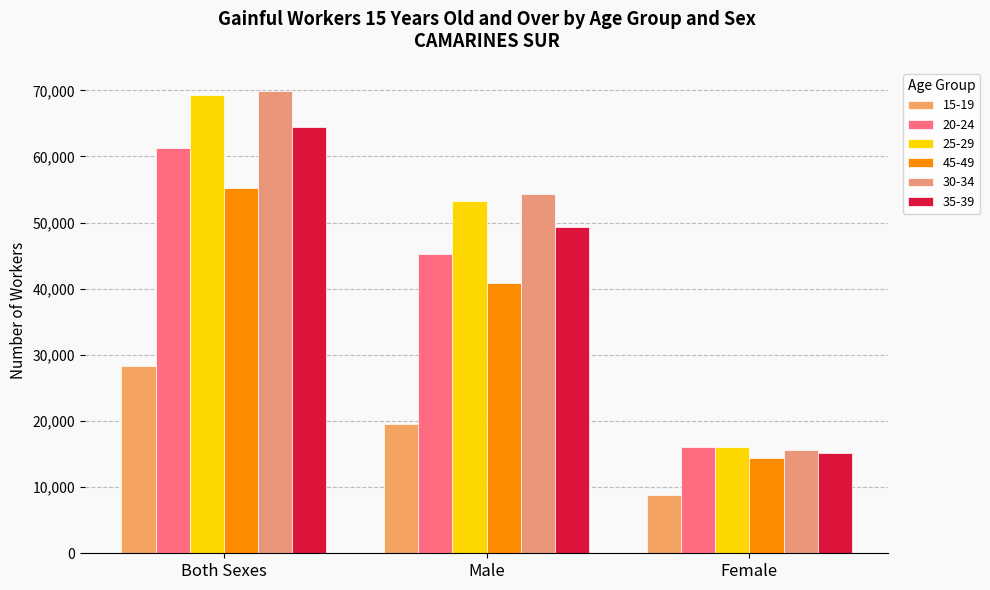

Reading left to right, what are all the values shown in this chart?

15-19: Both Sexes=28306	Male=19548	Female=8758
20-24: Both Sexes=61296	Male=45261	Female=16035
25-29: Both Sexes=69231	Male=53206	Female=16025
45-49: Both Sexes=55241	Male=40843	Female=14398
30-34: Both Sexes=69905	Male=54327	Female=15579
35-39: Both Sexes=64473	Male=49266	Female=15207